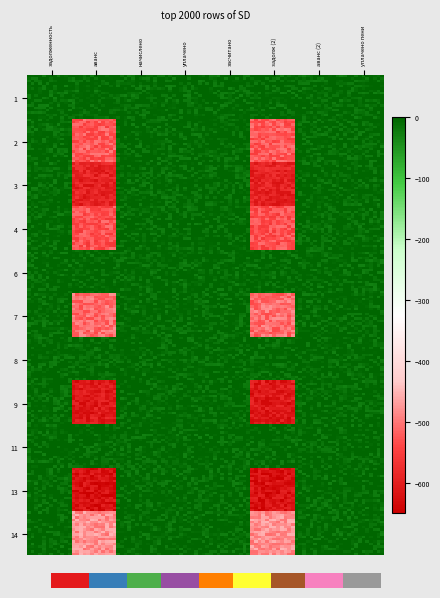

Which series has the widest spread of values?

2